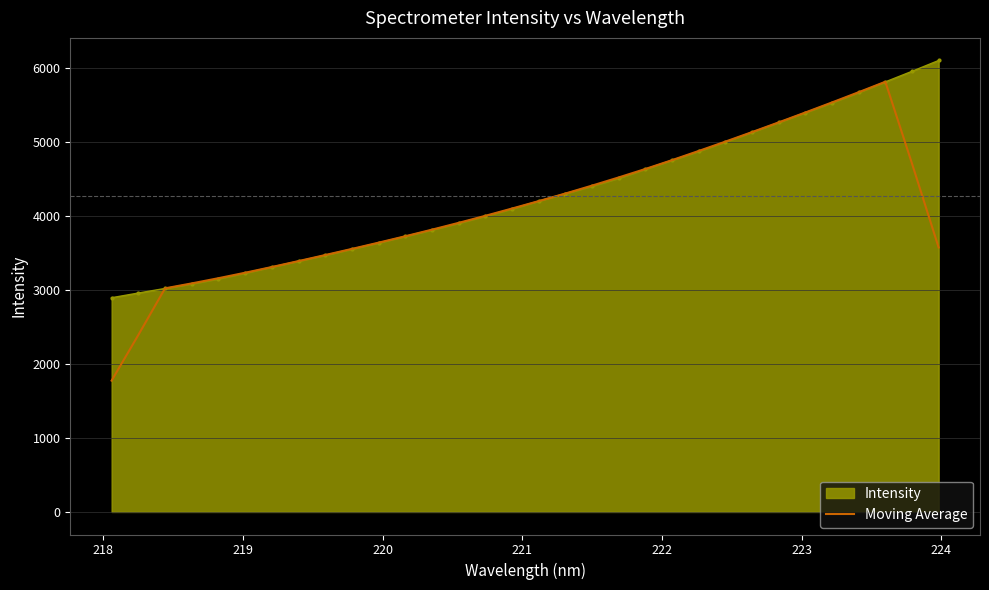

List the series in order of their peak value, highest first.

Intensity, Moving Average